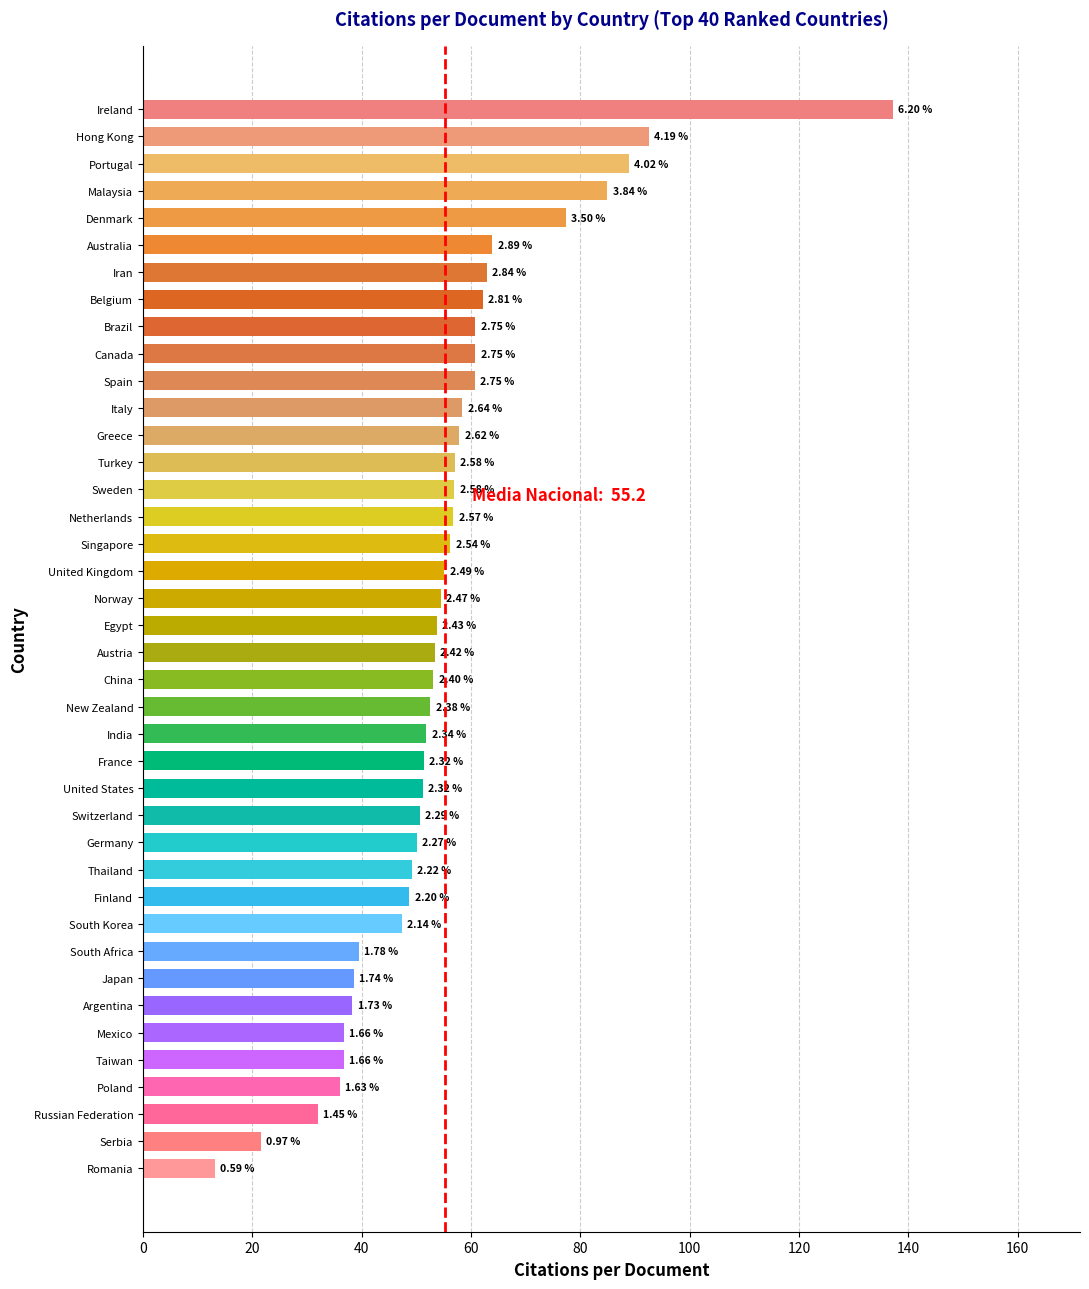

How many bars are there in total?

40